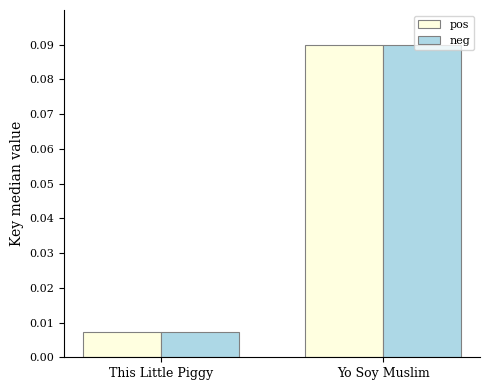

Rank the categories by pos value from lowest to highest.

This Little Piggy, Yo Soy Muslim